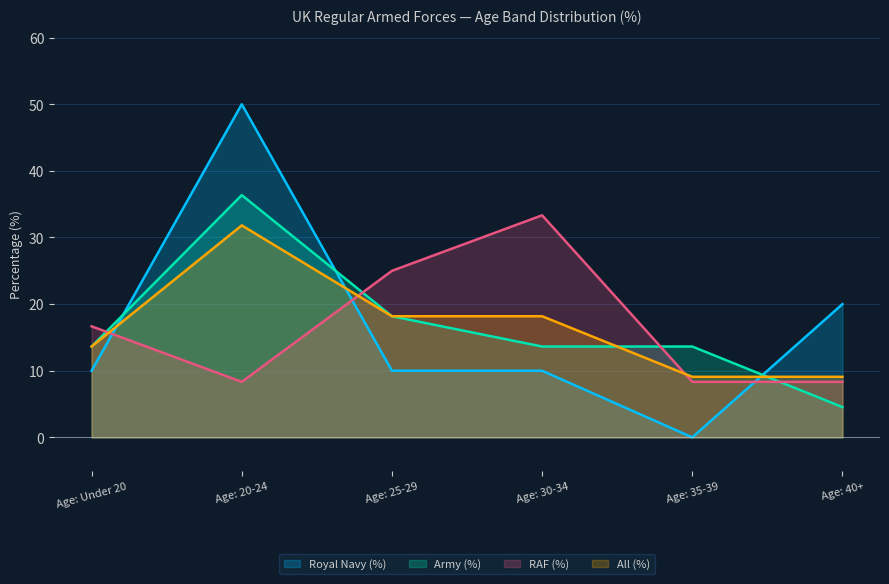

Is the value of All (%) at Age: 35-39 greater than the value of Royal Navy (%) at Age: 30-34?

No